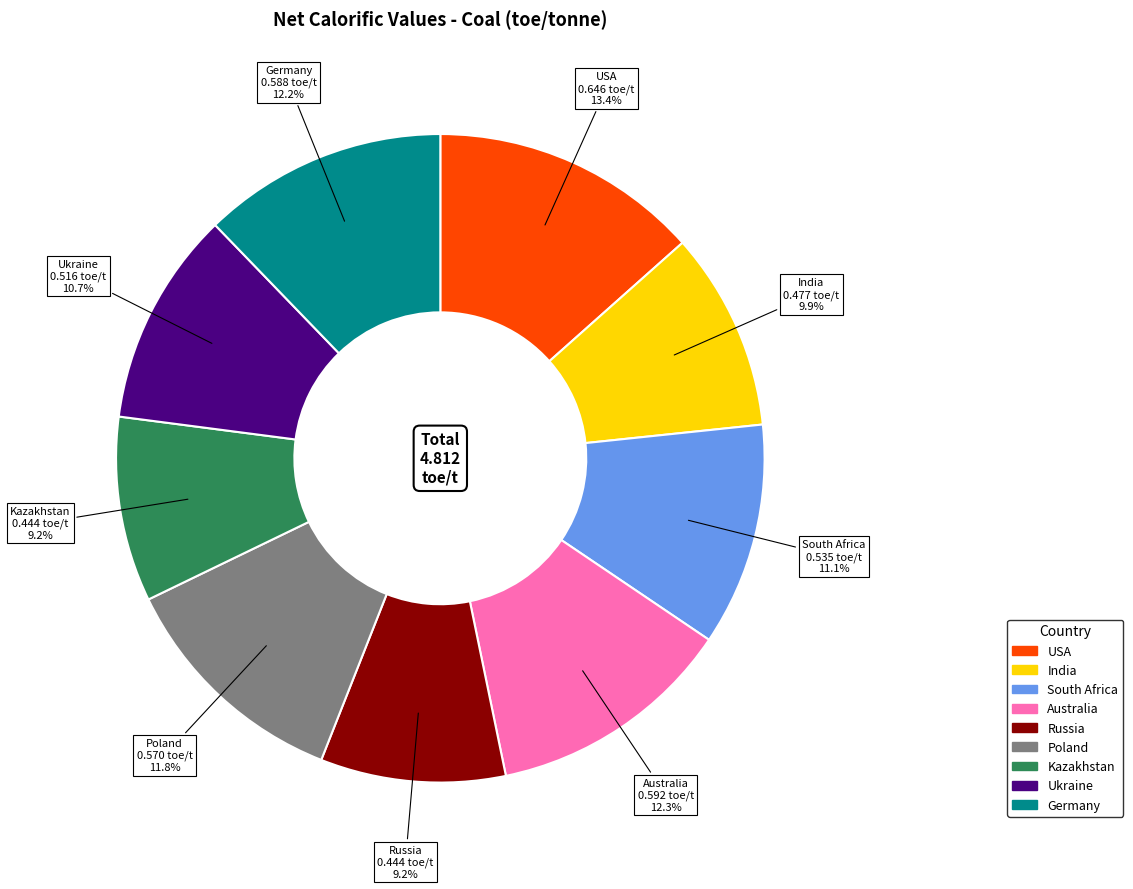

Which category has the biggest portion of the pie?

USA